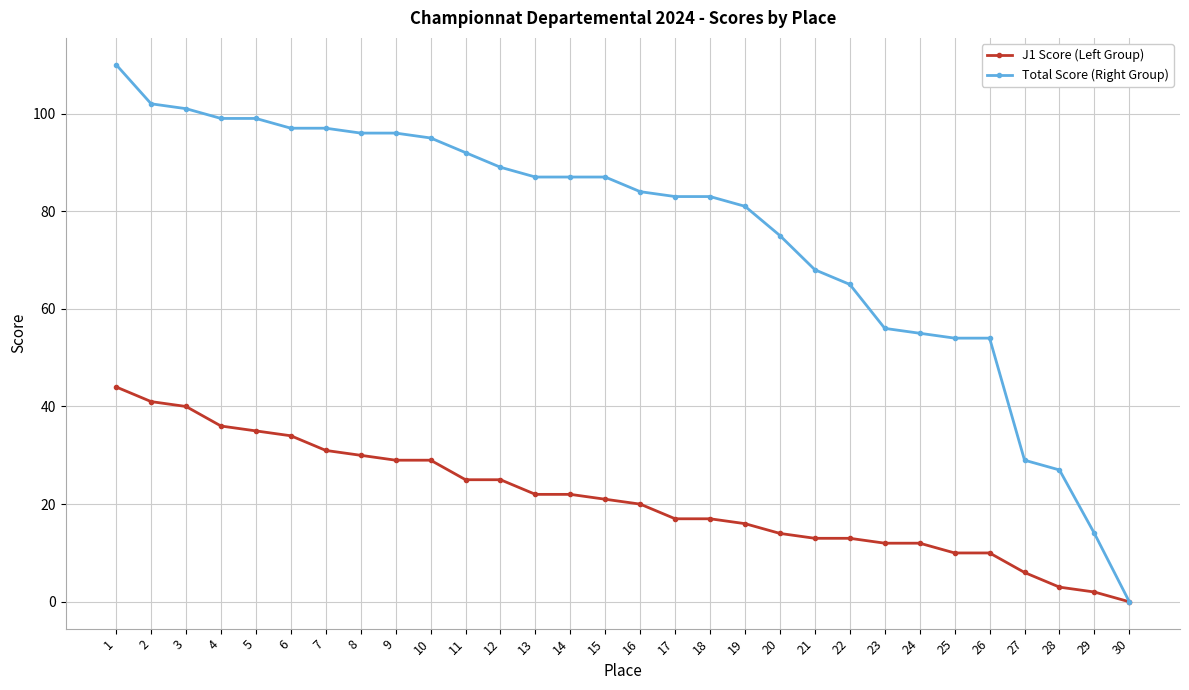

How many series are shown in this chart?

2